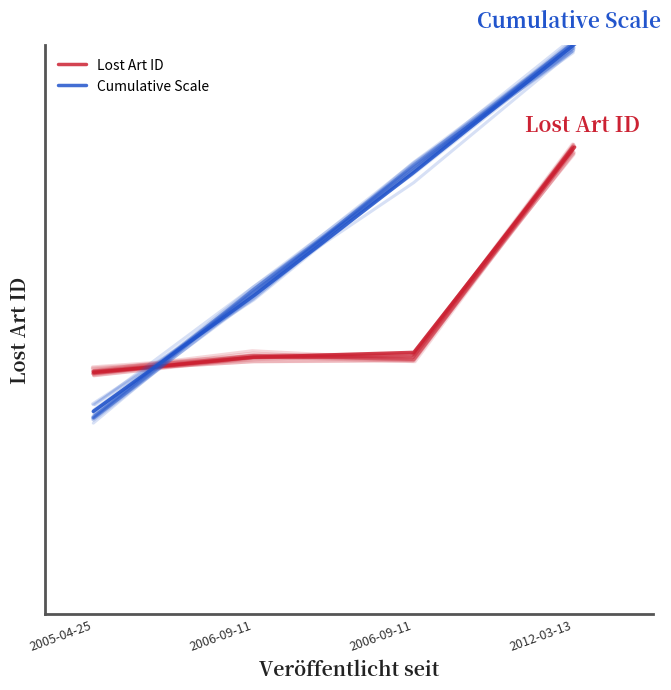

The Cumulative Scale series shows 598022.0 at 2006-09-11. True or false?

False